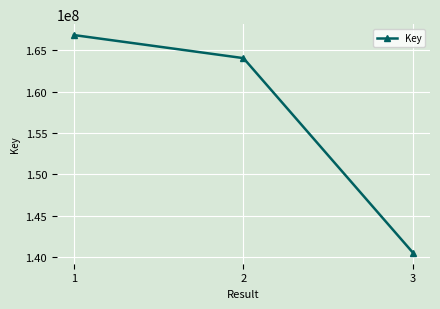

Which has a higher value, 3 or 2?

2